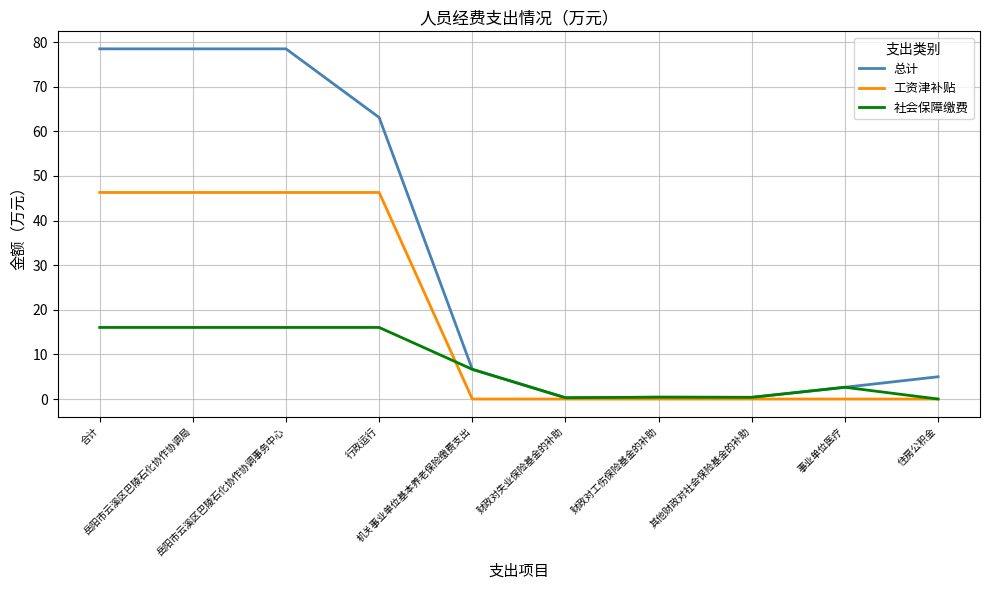

What are all the series names shown in the legend?

总计, 工资津补贴, 社会保障缴费